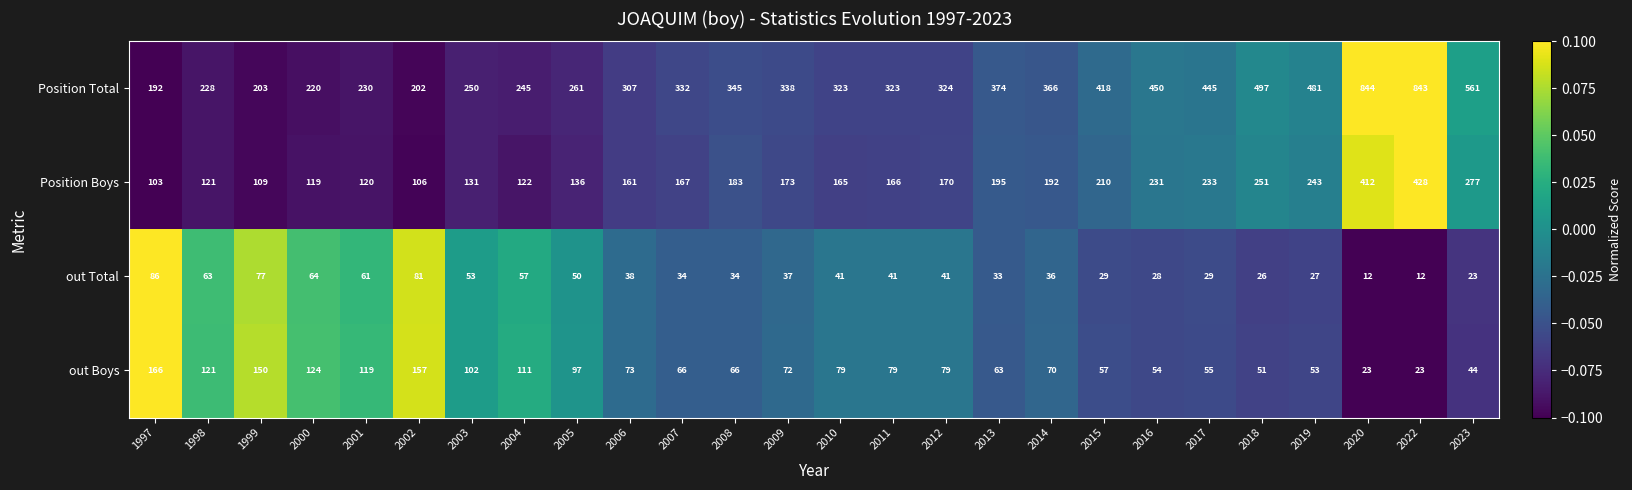

Which series changed the most between 2001 and 2003?

Position Total